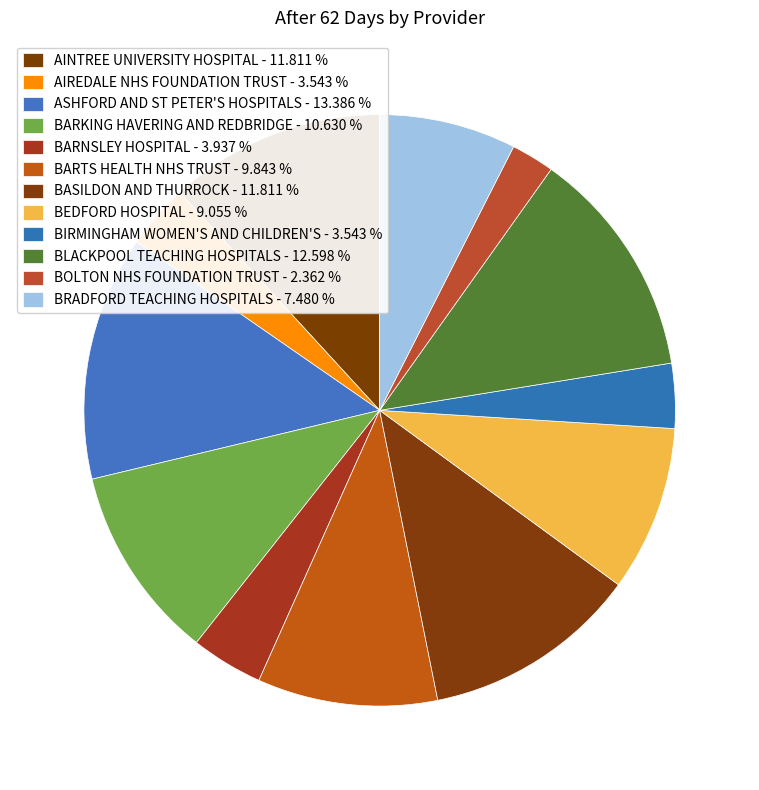

Approximately how many times larger is the value at ASHFORD AND ST PETER'S HOSPITALS compared to BOLTON NHS FOUNDATION TRUST?

5.7